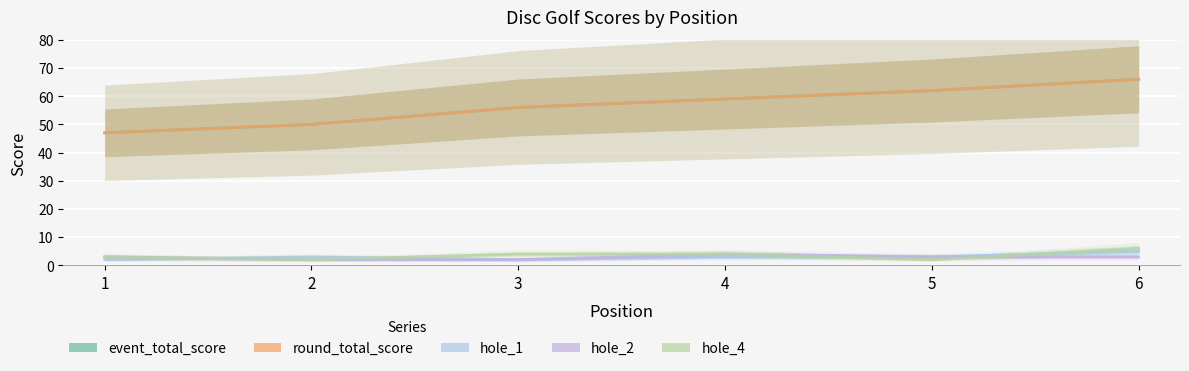

What is the value of the round_total_score point at the 5th from the left?

62